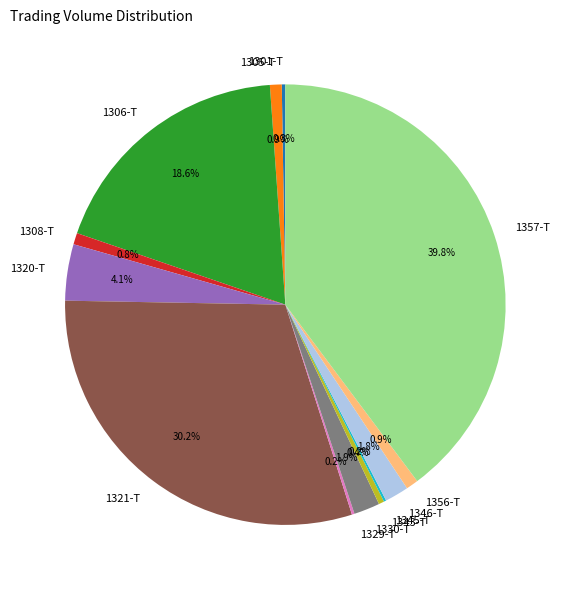

Does 1305-T represent more than half of the total?

No